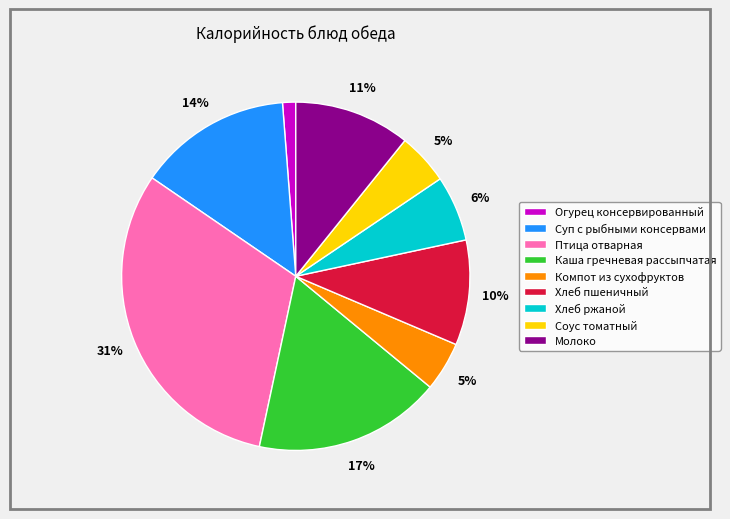

Approximately how many times larger is the value at Хлеб пшеничный compared to Молоко?

0.9